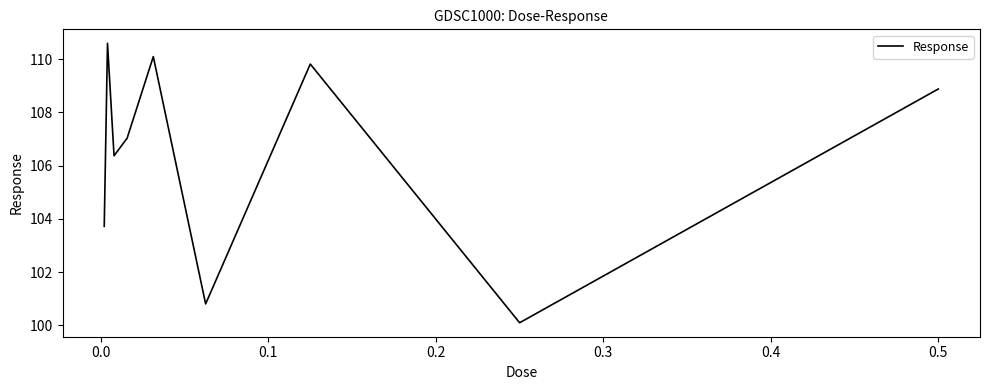

What is the greatest value displayed?

110.6